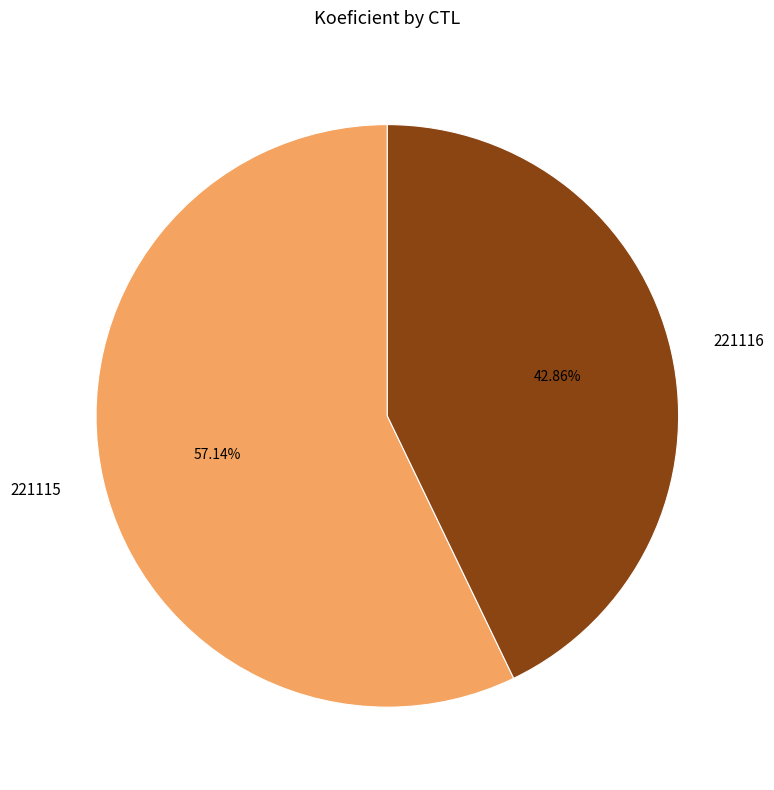

What is the smallest slice in the pie chart?

221116